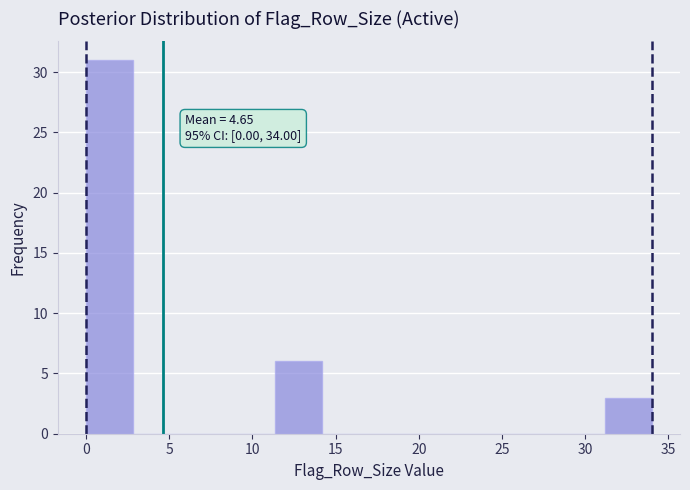

Which range on the x-axis has the tallest bar?

0.0 to 3.0